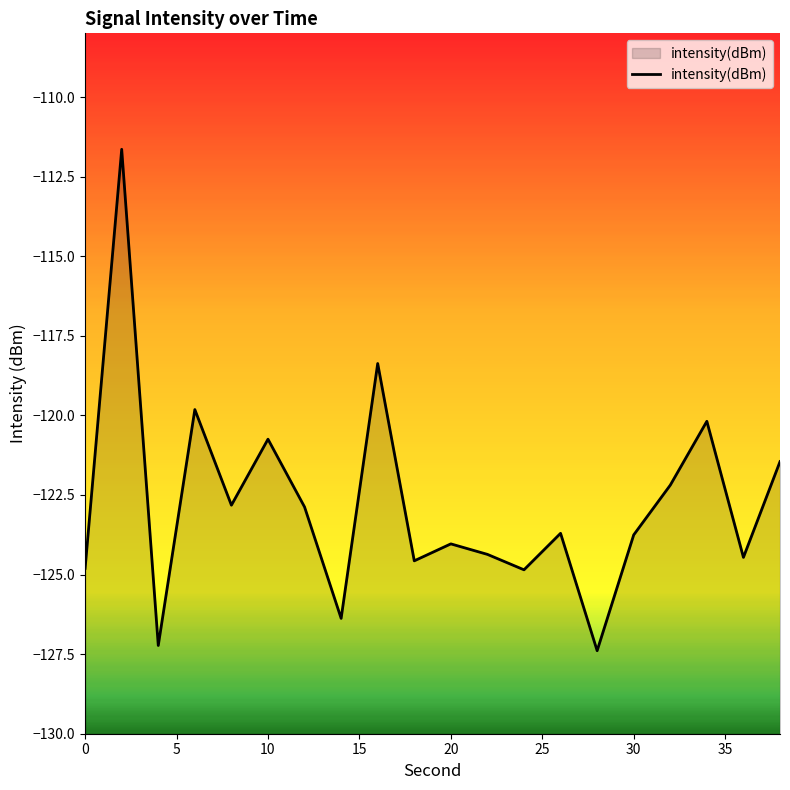

How many distinct data groups are displayed?

1